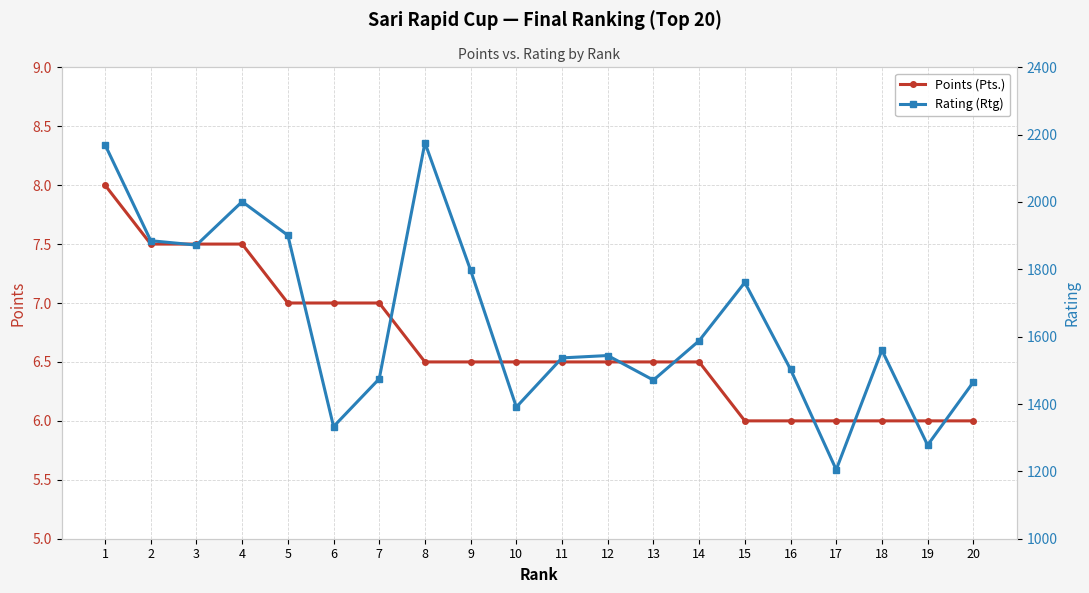

How many data points in Points (Pts.) are above 6?

14